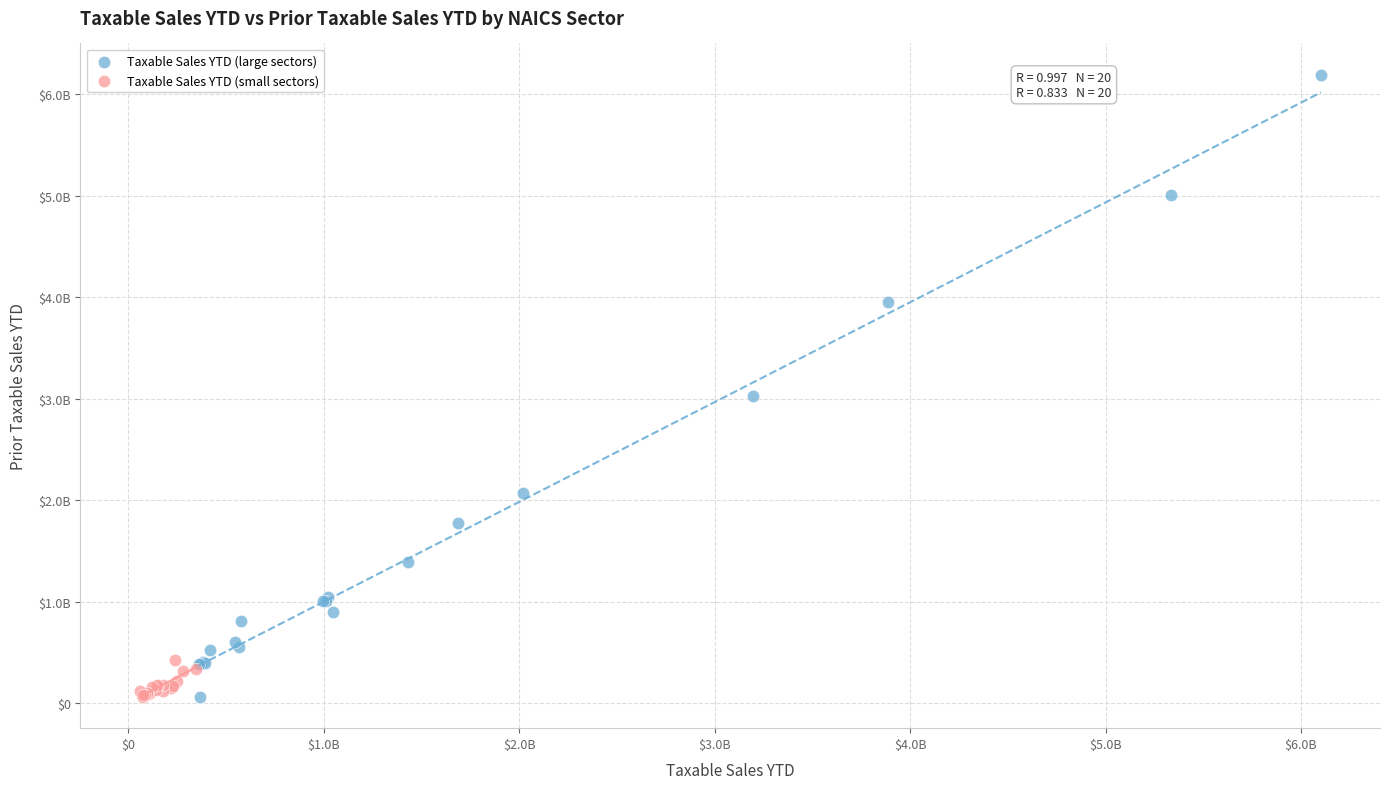

Which series has the largest Y range (max minus min)?

Taxable Sales YTD (large sectors)